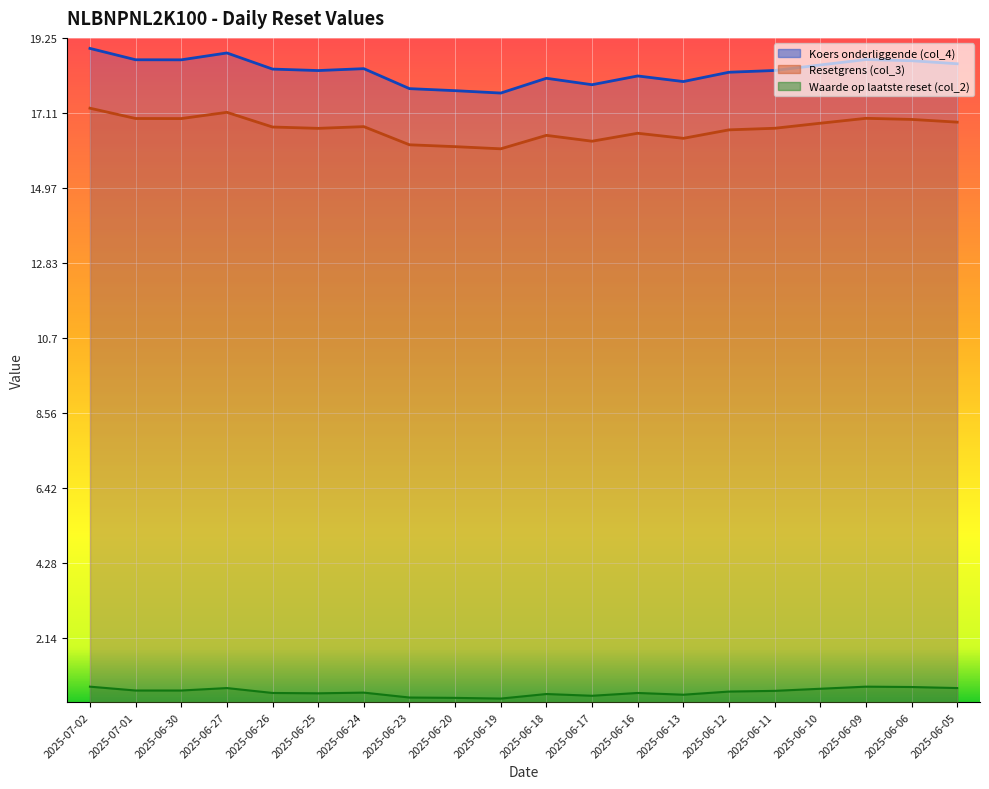

True or false: Waarde op laatste reset (col_2) has more than 0 interior local peaks.

True